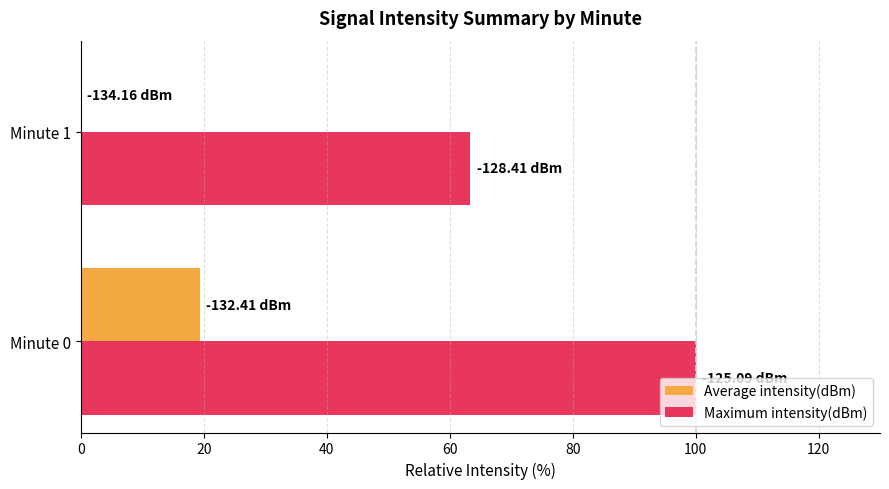

Which series has the largest total across all categories?

Maximum intensity(dBm)